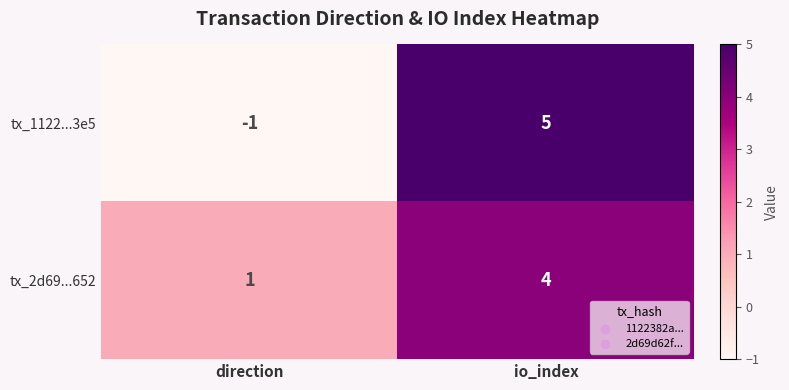

At which category does the chart reach its peak across all series?

io_index